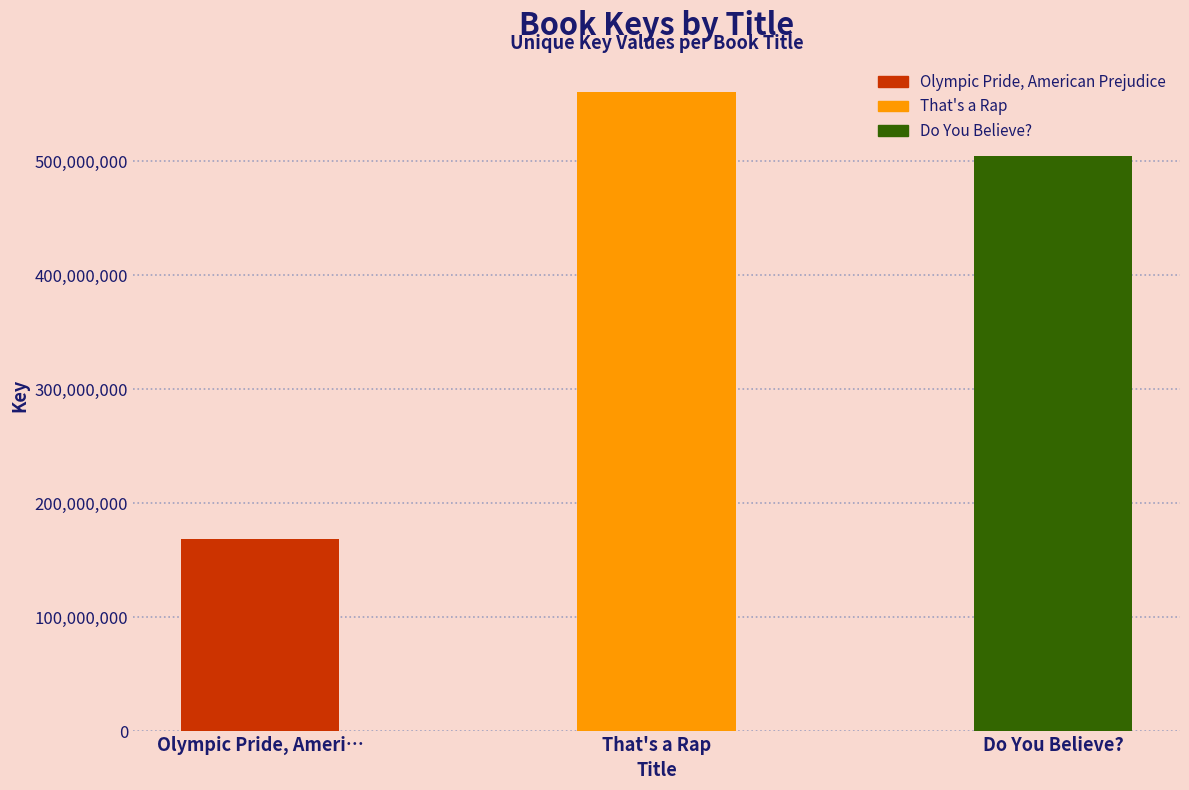

What is the difference between the maximum and second lowest values?

55718396